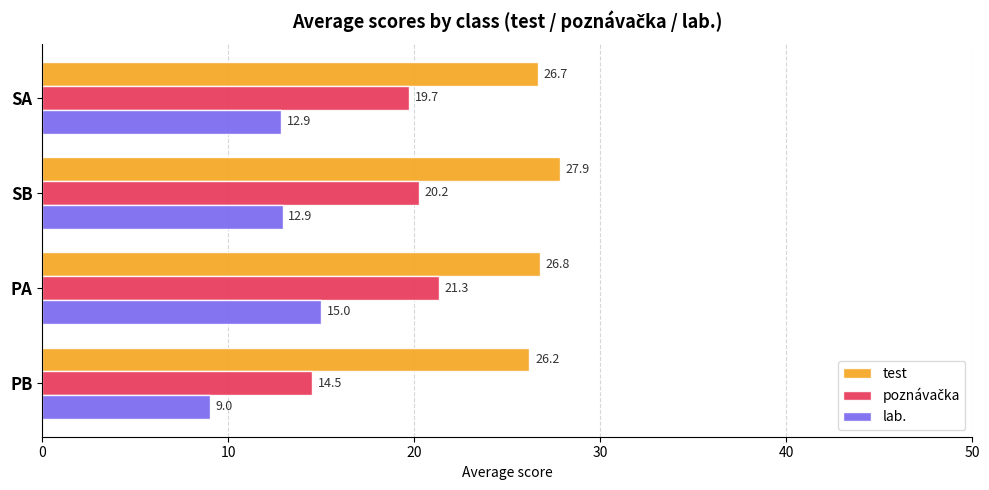

At which category does the chart reach its peak across all series?

SB